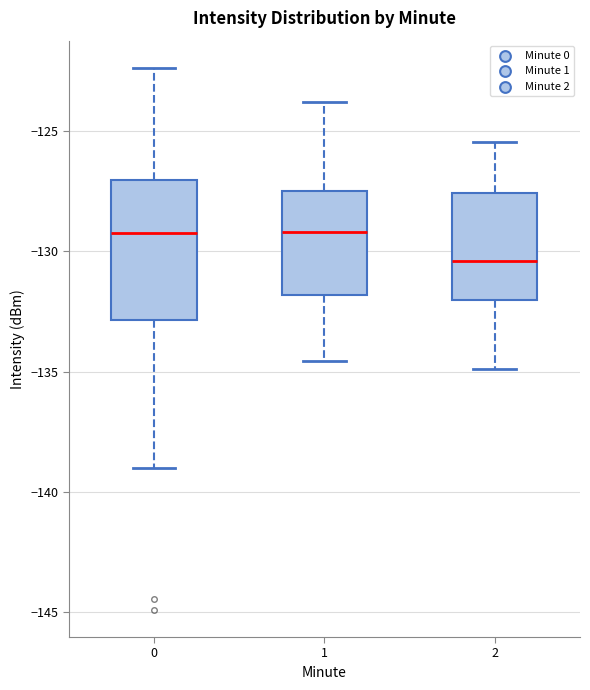

Reading left to right, read every box against the y-axis: the position of its median line, the range the box covers, and the ends of its whiskers. The values are not printed on the chart, so give them approximately, as read against the axis.

0: median -129.0, box -133.0 to -127.0, whiskers -139.0 to -122.5
1: median -129.0, box -132.0 to -127.5, whiskers -134.5 to -124.0
2: median -130.5, box -132.0 to -127.5, whiskers -135.0 to -125.5